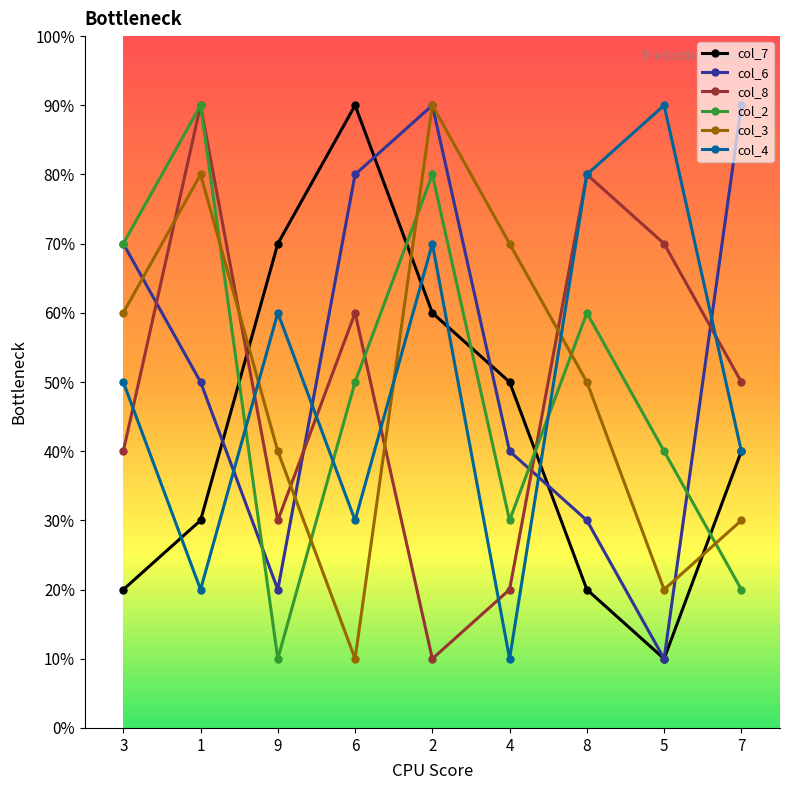

True or false: col_6 has a value of 2 at 9.

True